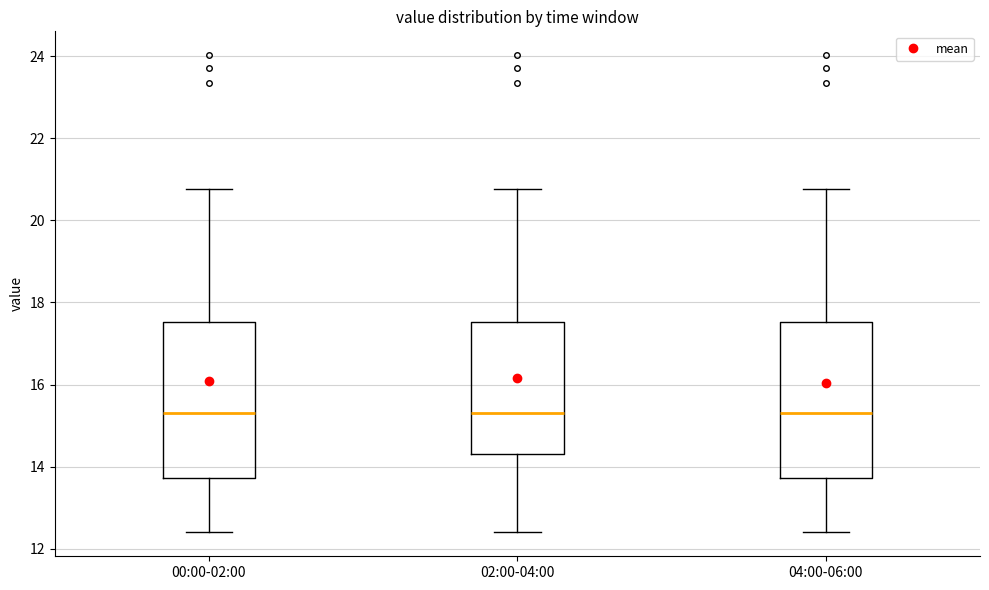

Reading left to right, transcribe this box plot: for each box, give where its median line is, the range the box spans, and where its two whiskers end, as read against the y-axis. The values are not printed on the chart, so give them approximately, as read against the axis.

00:00-02:00: median 15.4, box 13.8 to 17.6, whiskers 12.4 to 20.8
02:00-04:00: median 15.4, box 14.4 to 17.6, whiskers 12.4 to 20.8
04:00-06:00: median 15.4, box 13.8 to 17.6, whiskers 12.4 to 20.8